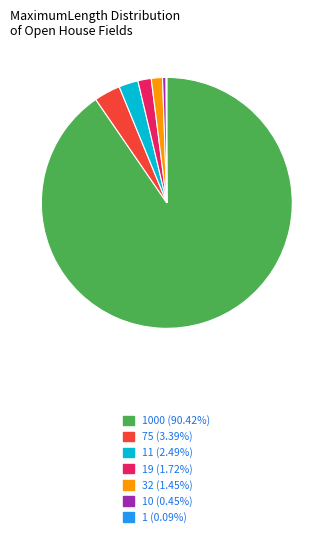

Does any single category account for the majority?

Yes